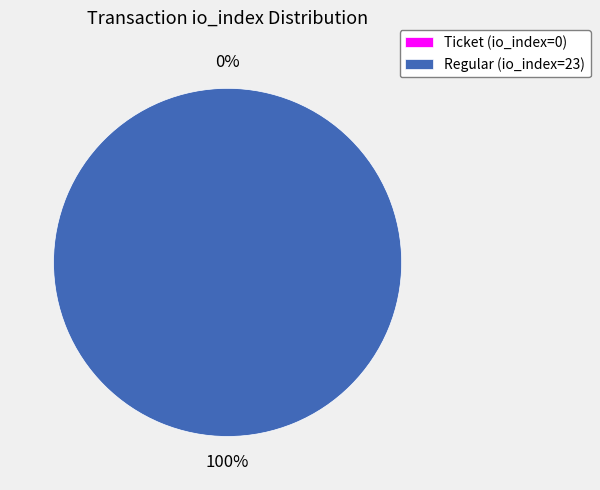

How many slices are in this pie chart?

2